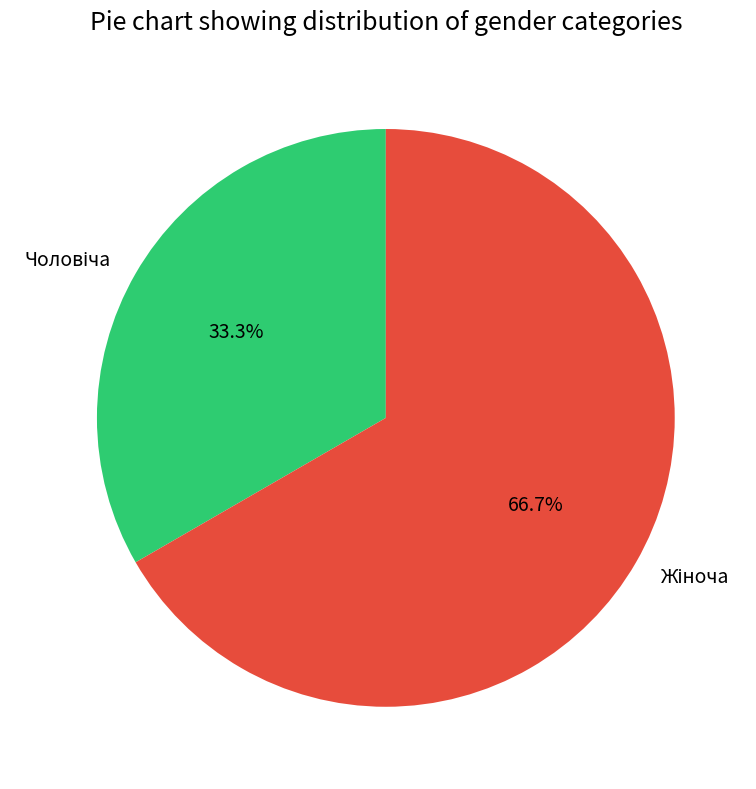

Is there a majority slice in this chart?

Yes